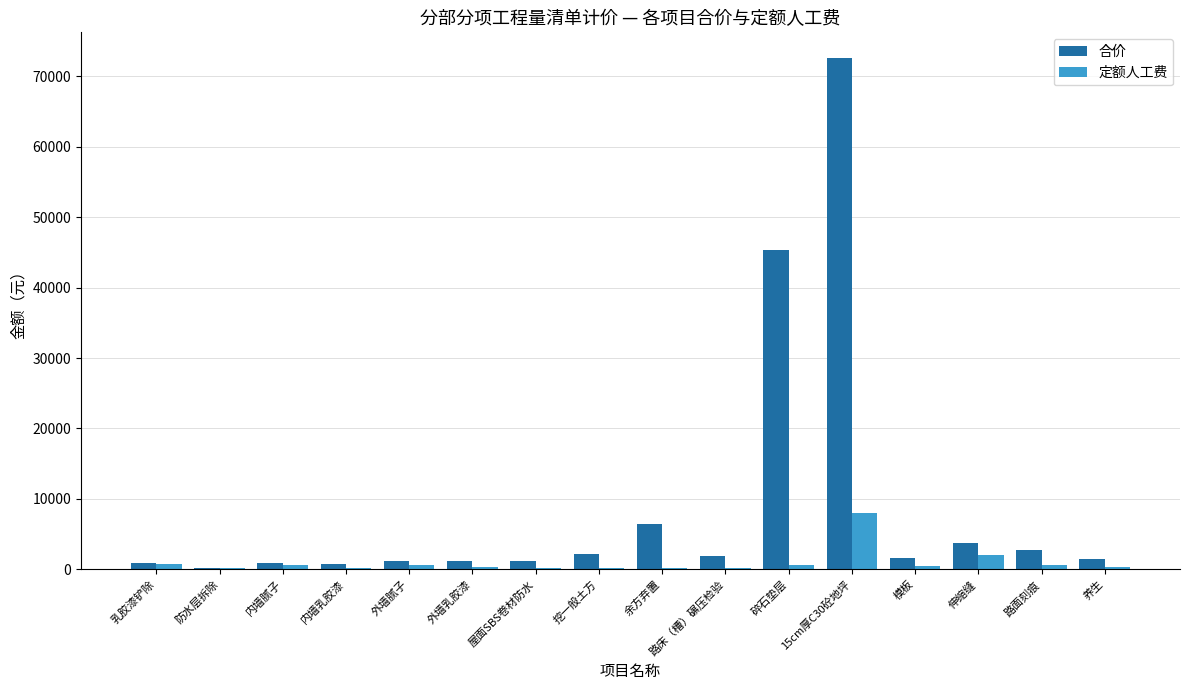

What is the approximate value of 定额人工费 at 外墙腻子?

636.0